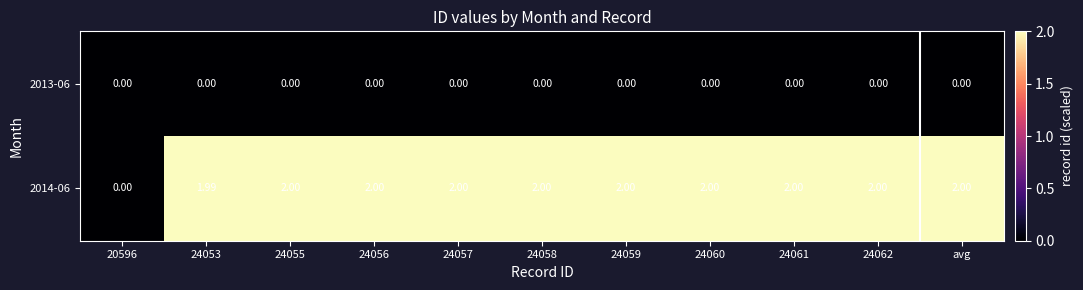

Is the value of 2013-06 at 24057 greater than the value of 2014-06 at 24058?

No